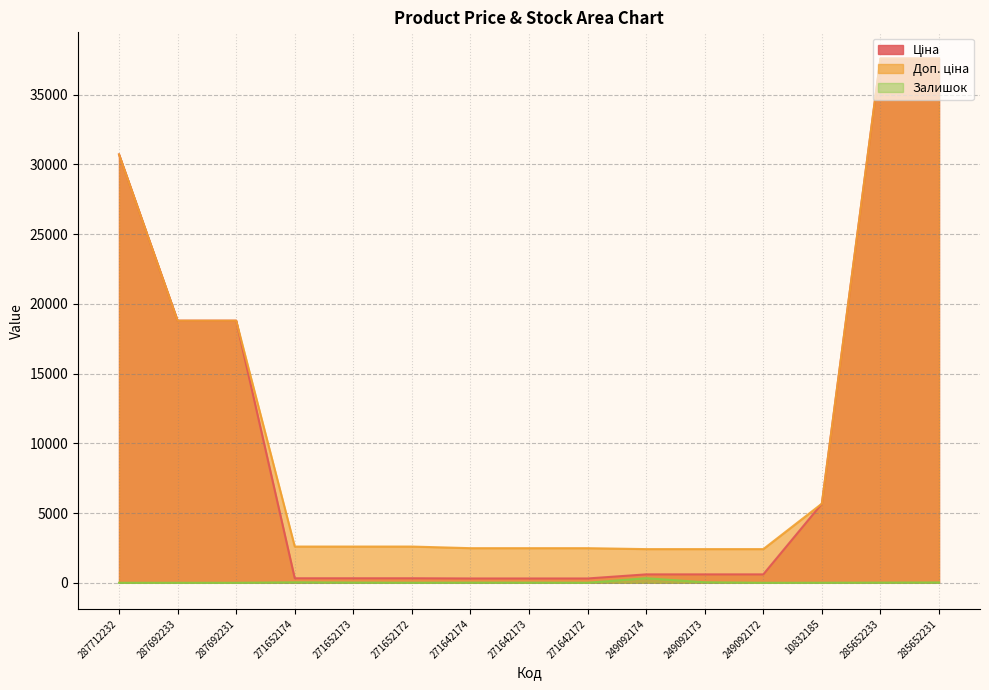

The value of Ціна at 285652233 is 37593.6. True or false?

True